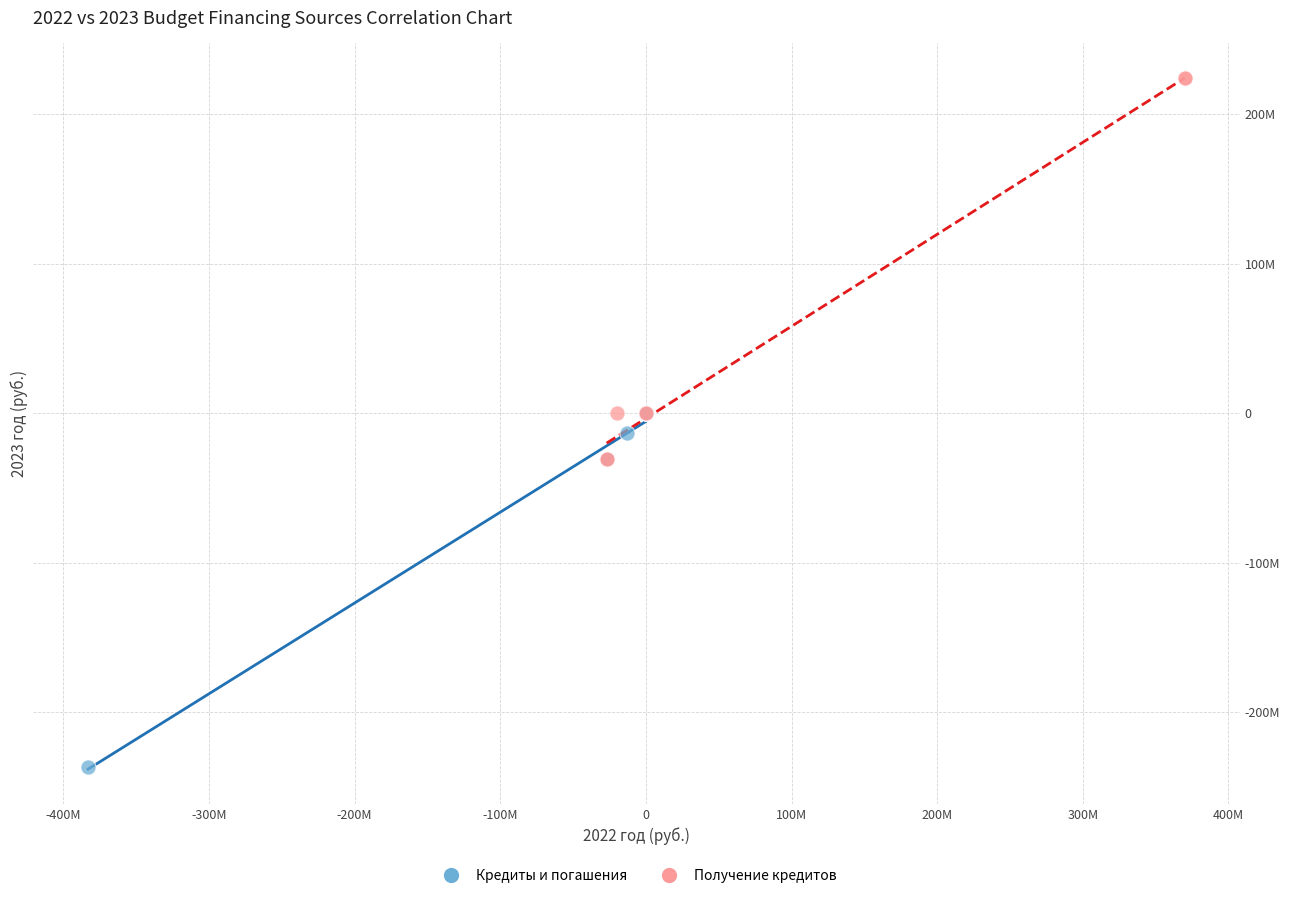

Which series reaches the minimum Y coordinate?

Кредиты и погашения